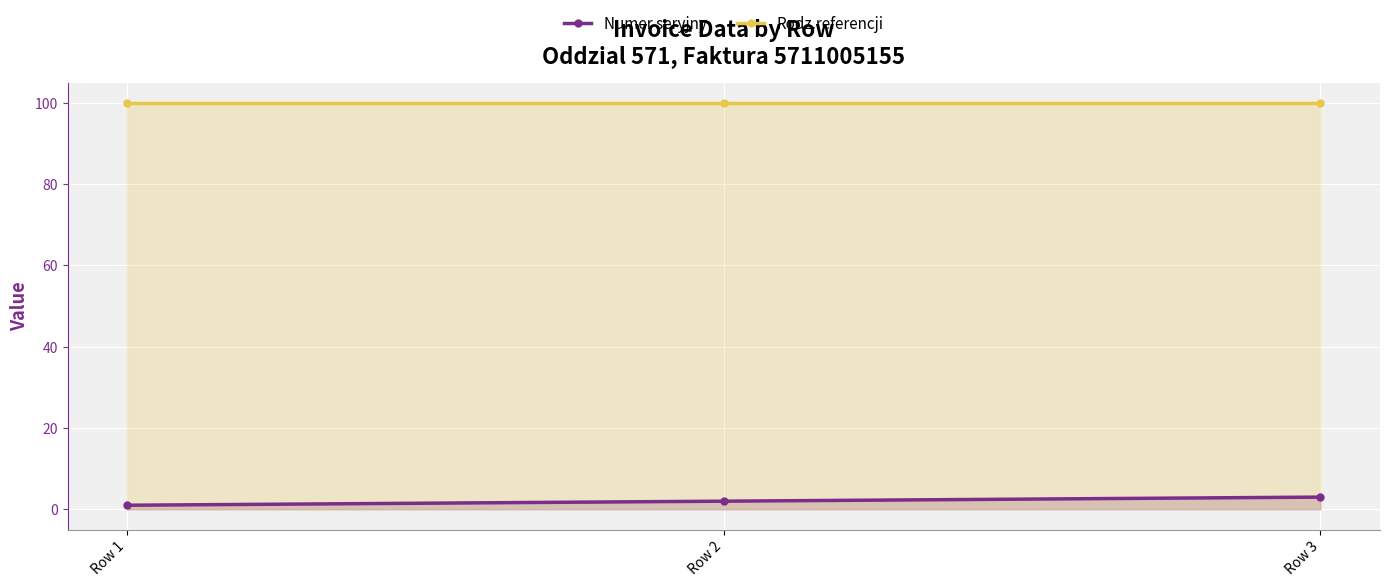

True or false: Rodz.referencji has a value of 160 at Row 1.

False